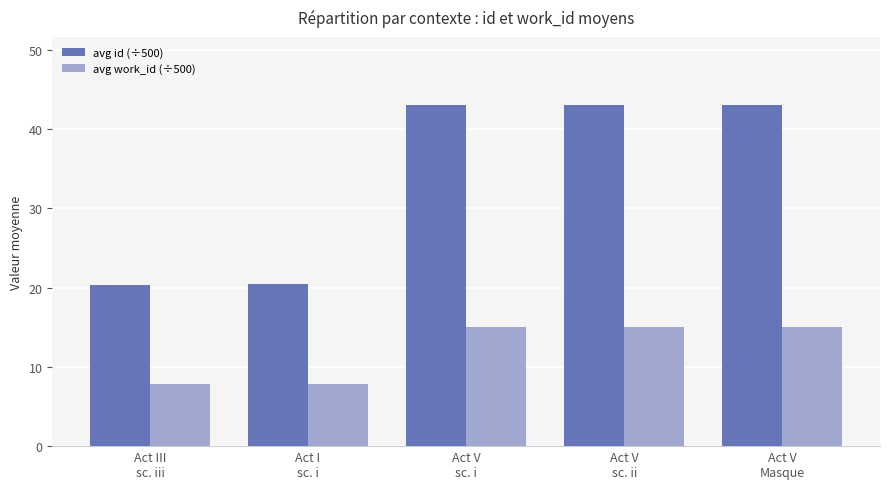

What is the label of the 1st bar from the left?

Act III
sc. iii